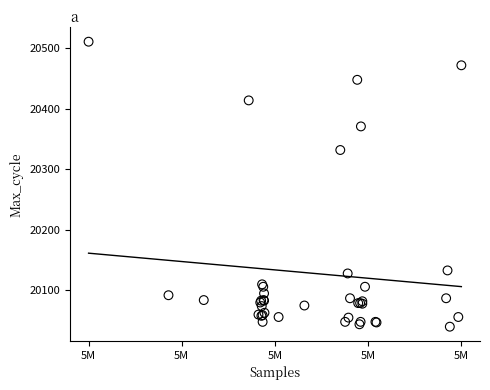

What Y value in the scatter plot is closest to 20275?

20332